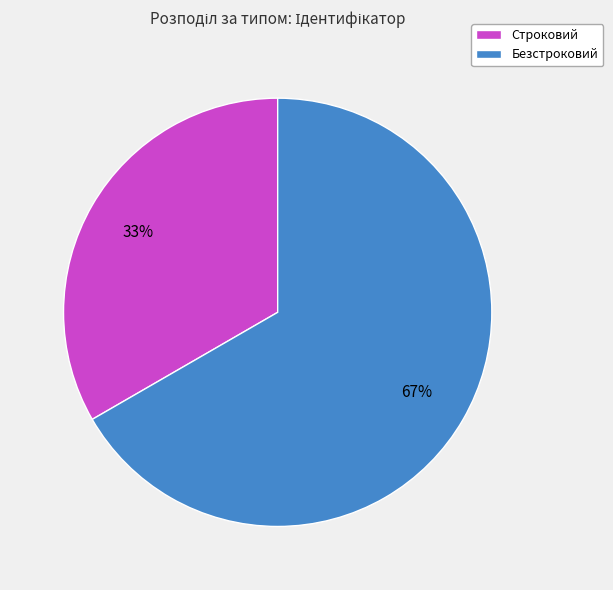

Does Строковий account for over 50% of the chart?

No